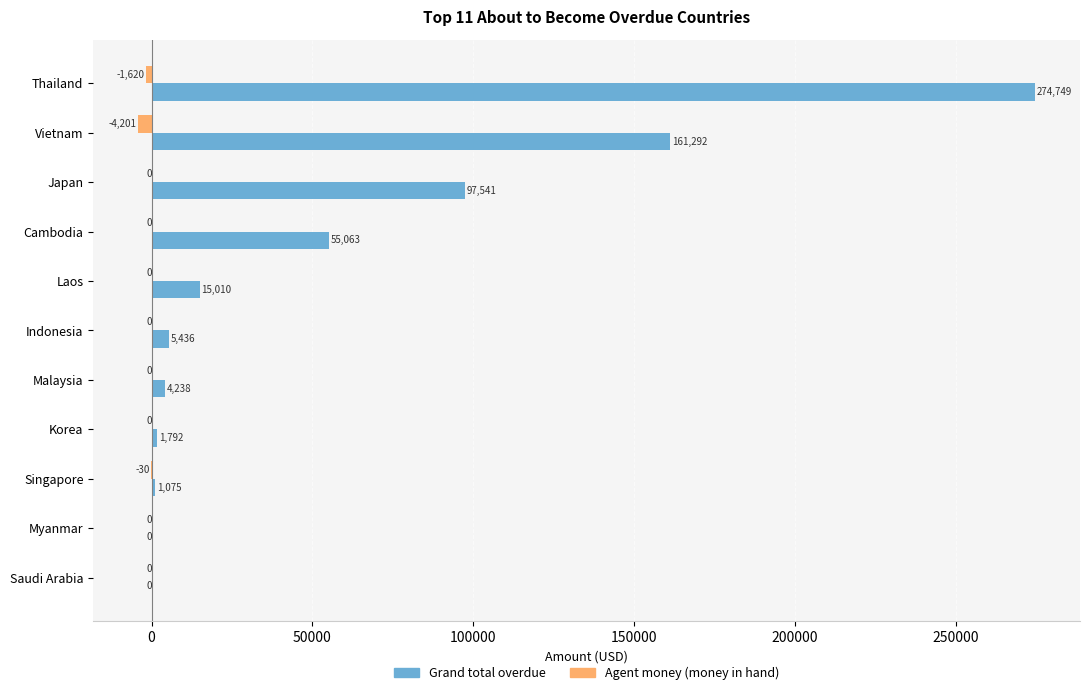

What is the highest value of the Grand total overdue series?

274748.9